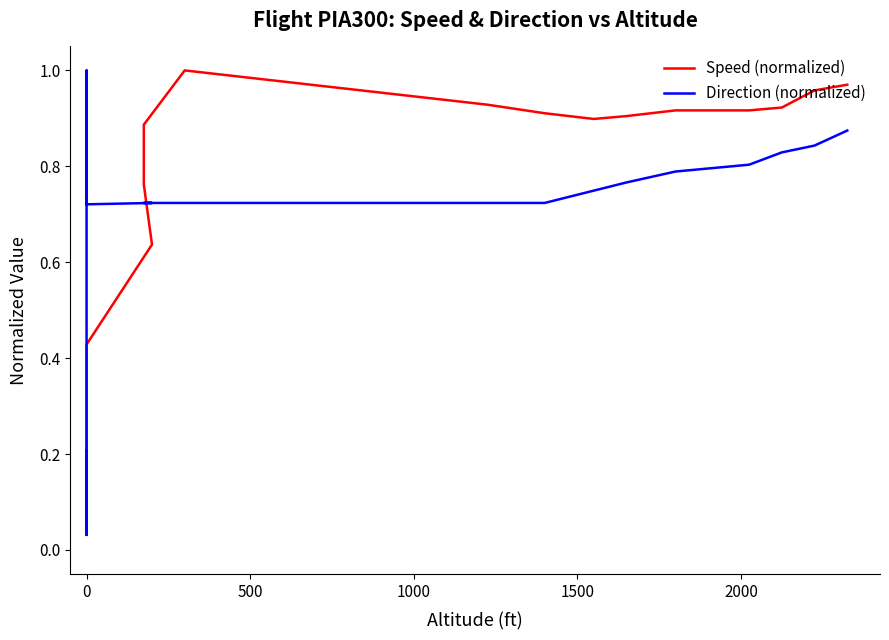

Is it true that Direction (normalized) equals 0.3 at 28?

False